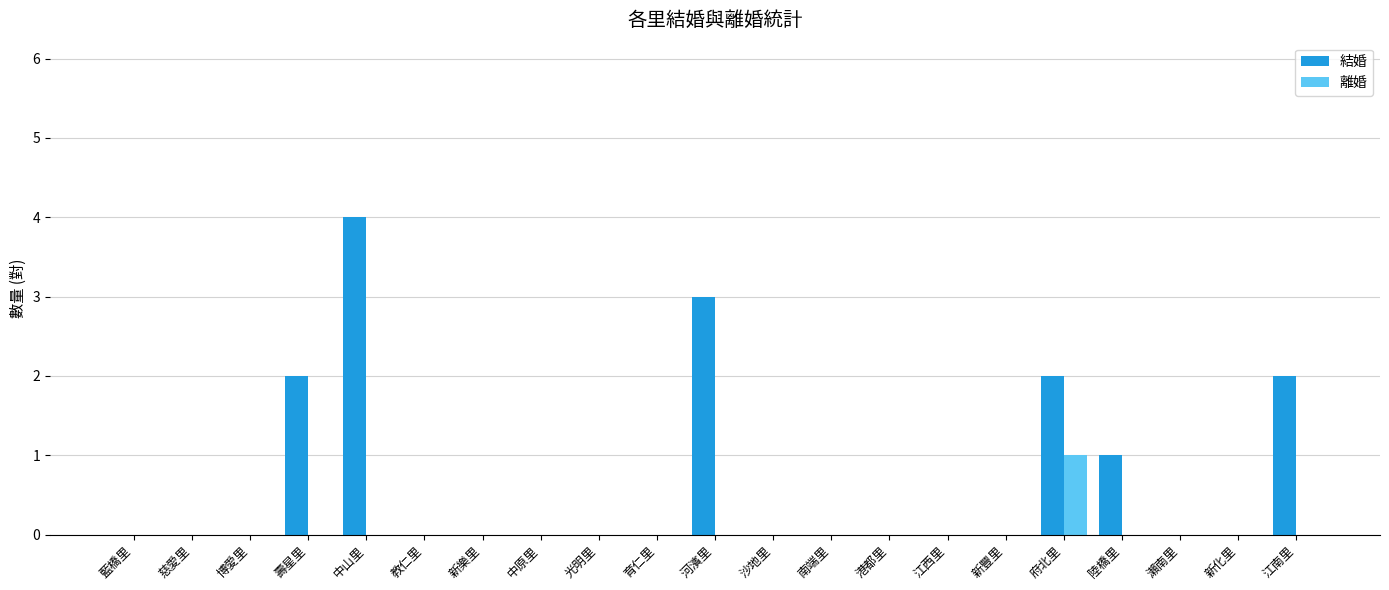

What is the sum of all 結婚 values?

14